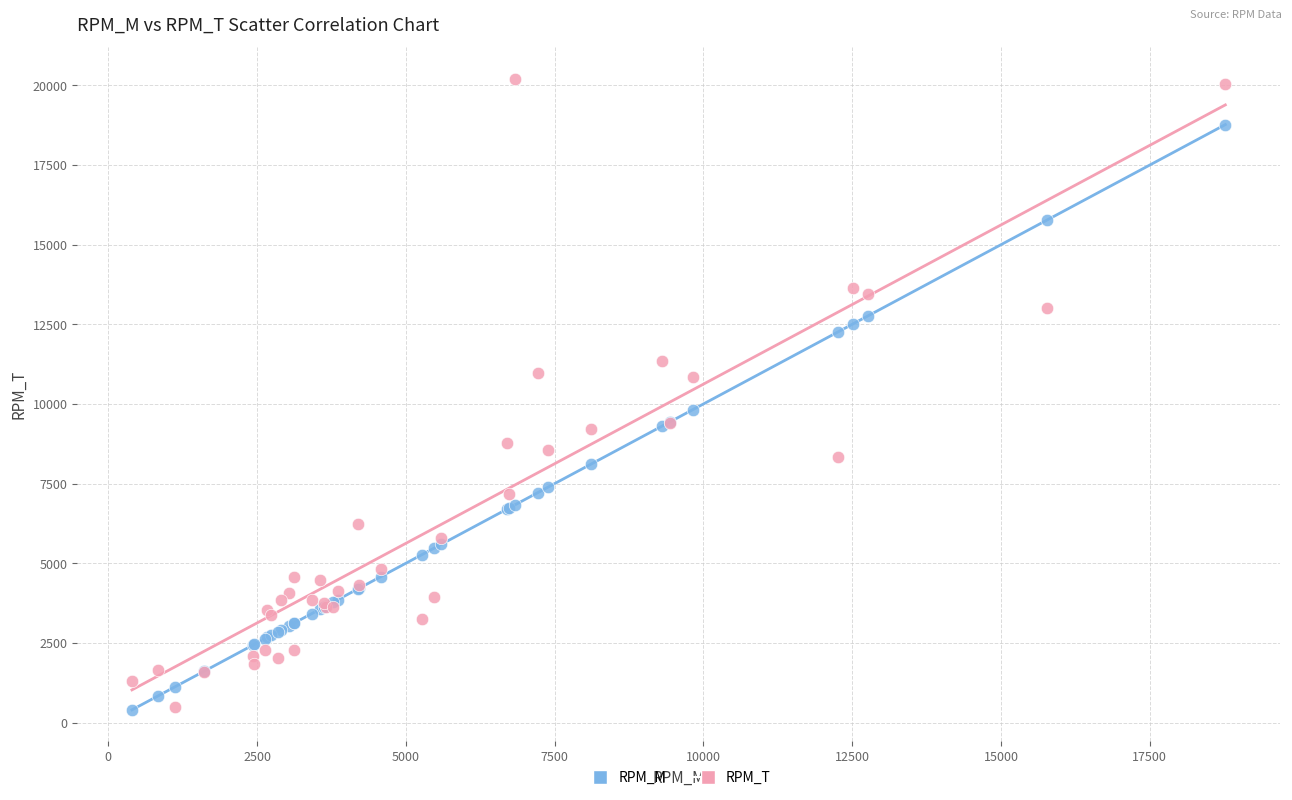

Which series has the widest spread of Y values?

RPM_T